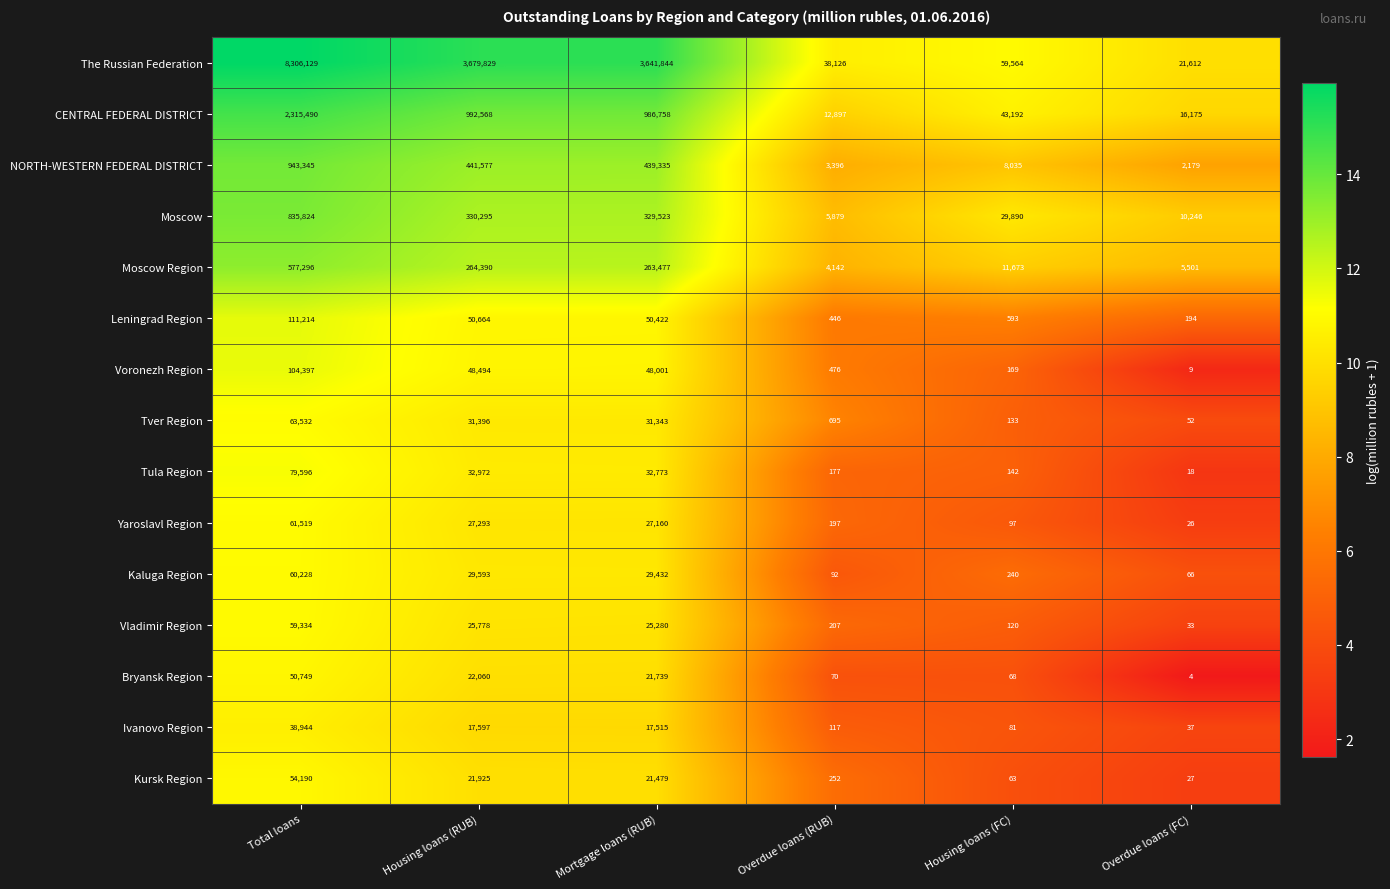

What is the total value across all series at Housing loans (FC)?

154060